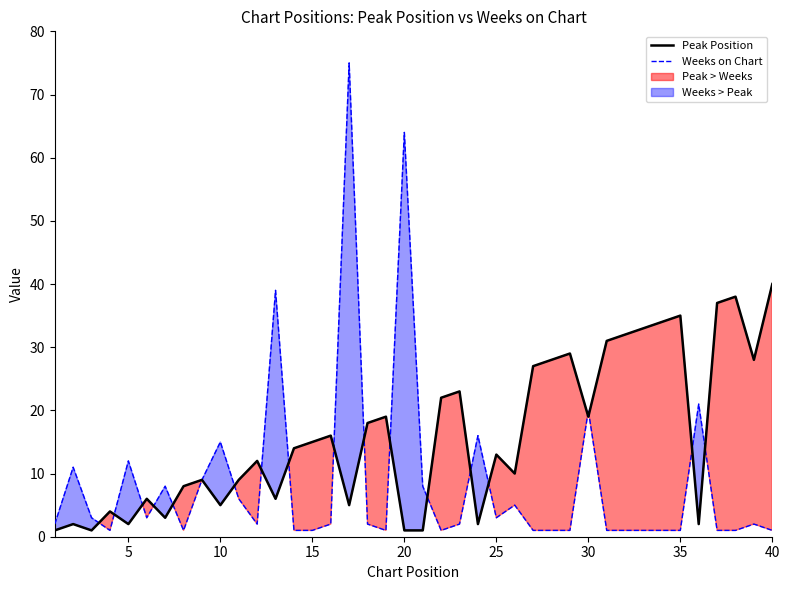

What is the highest value of the Weeks on Chart series?

75